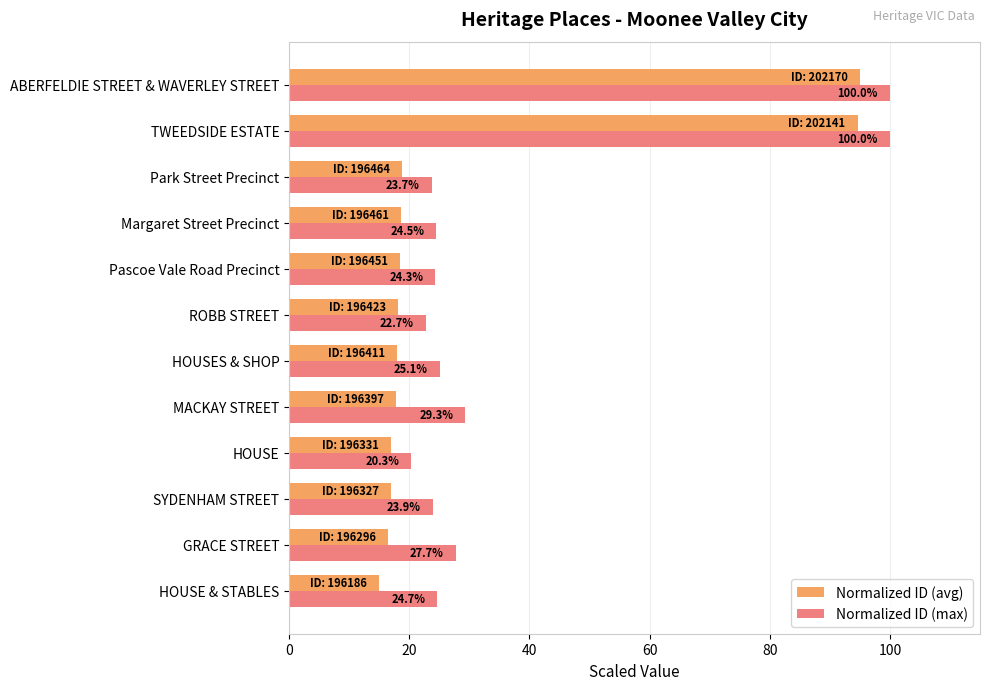

Reading right to left, extract all data points from this chart.

Normalized ID (avg): 95.0	94.6	18.7	18.7	18.5	18.2	18.0	17.8	16.9	16.9	16.5	15.0
Normalized ID (max): 100.0	100.0	23.7	24.5	24.3	22.7	25.1	29.3	20.3	23.9	27.7	24.7